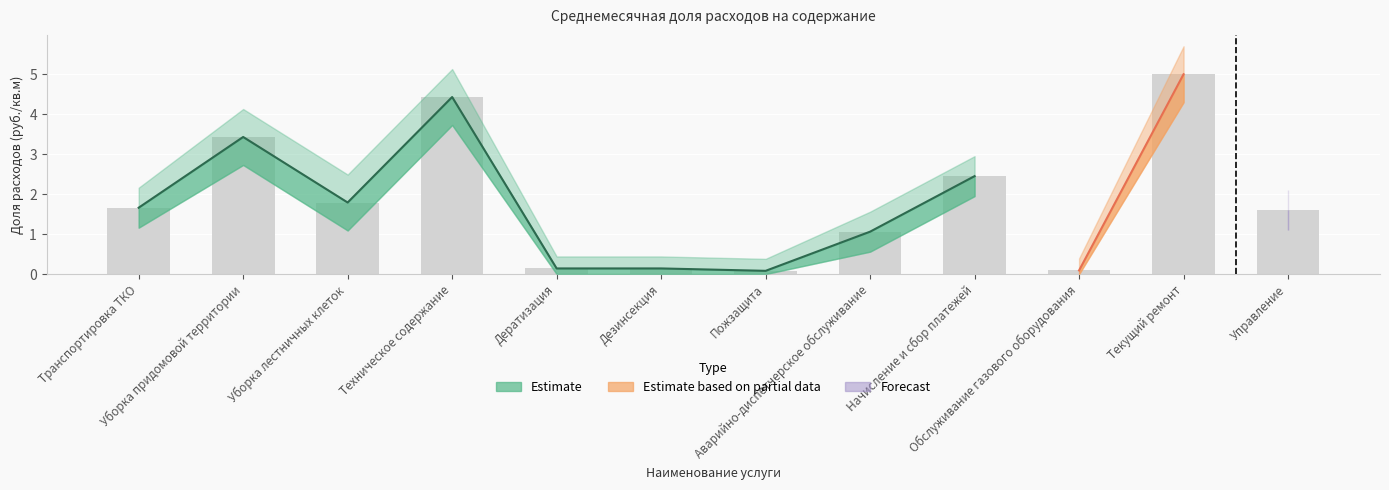

What position from the right is Текущий ремонт?

2